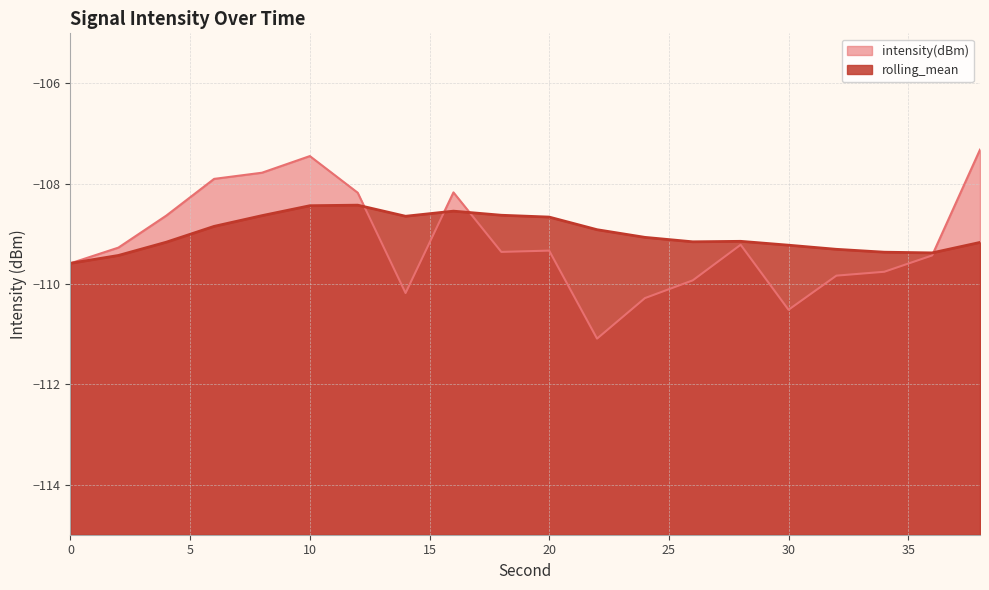

At how many categories does at least one series exceed -109?

11